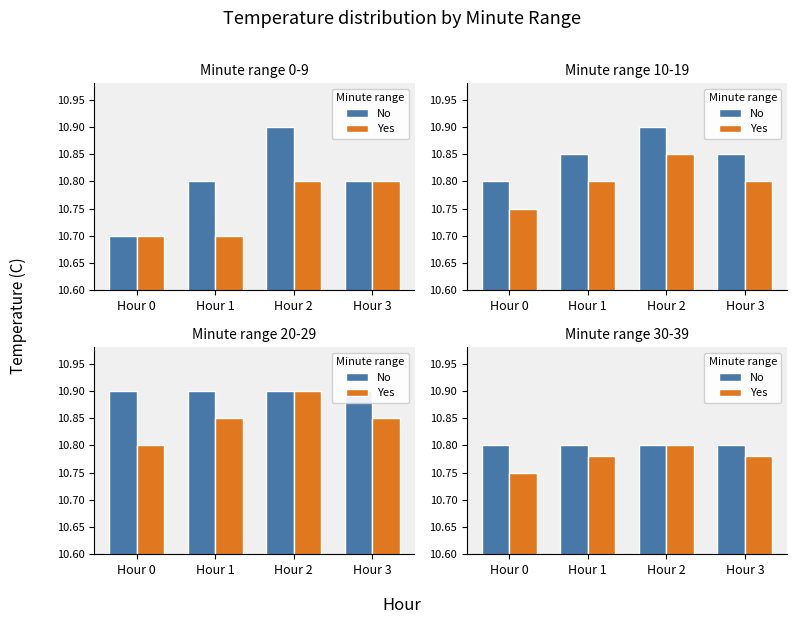

At which category is the sum across all series the highest?

Hour 2